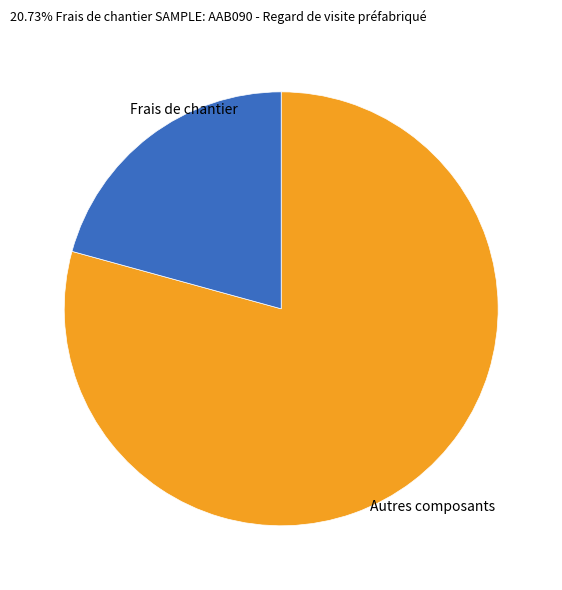

How many slices are in this pie chart?

2